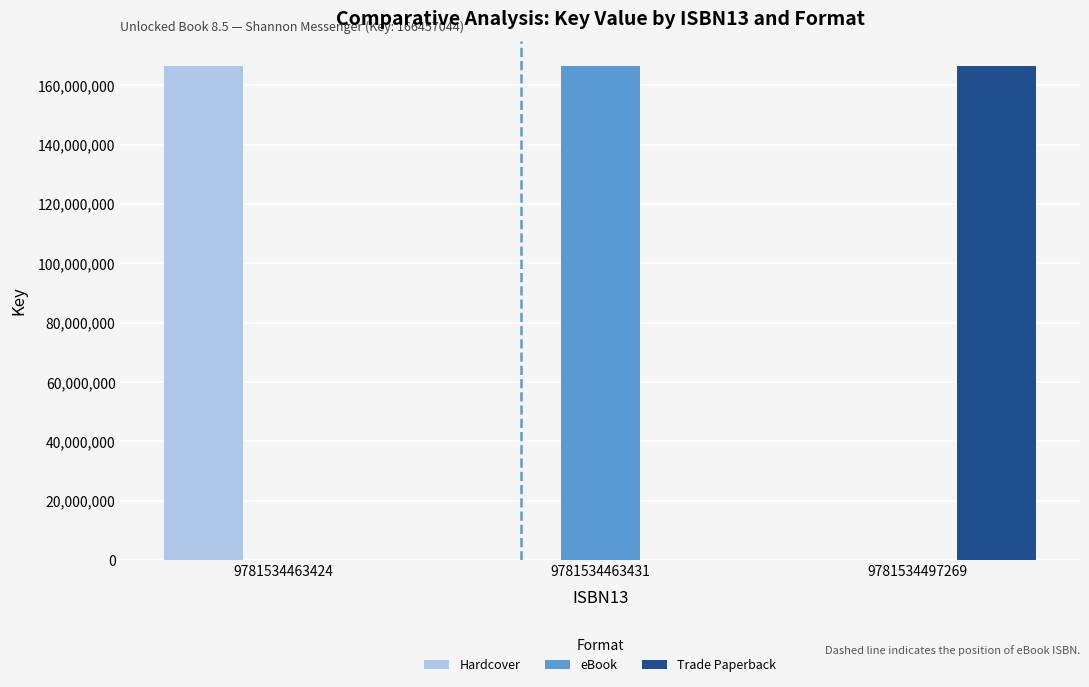

What is the sum of all Trade Paperback values?

166457044